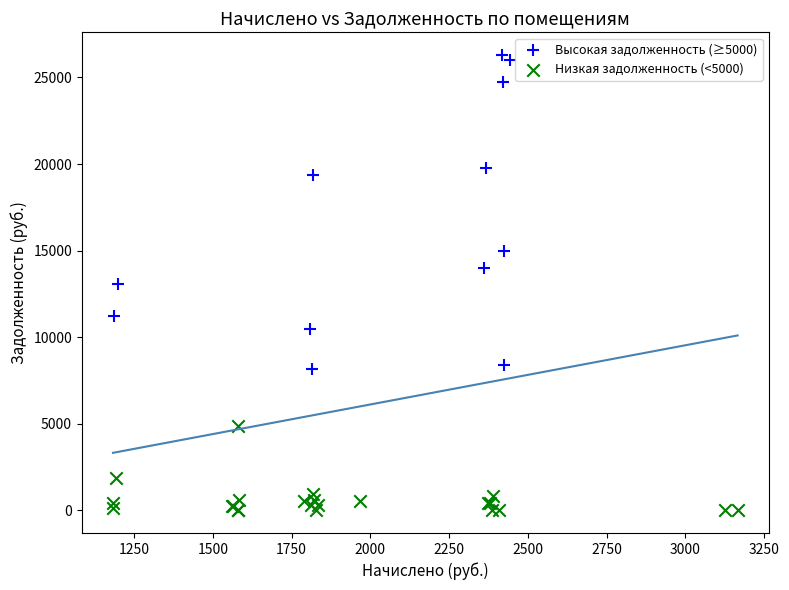

Which series reaches the maximum Y coordinate?

Высокая задолженность (≥5000)